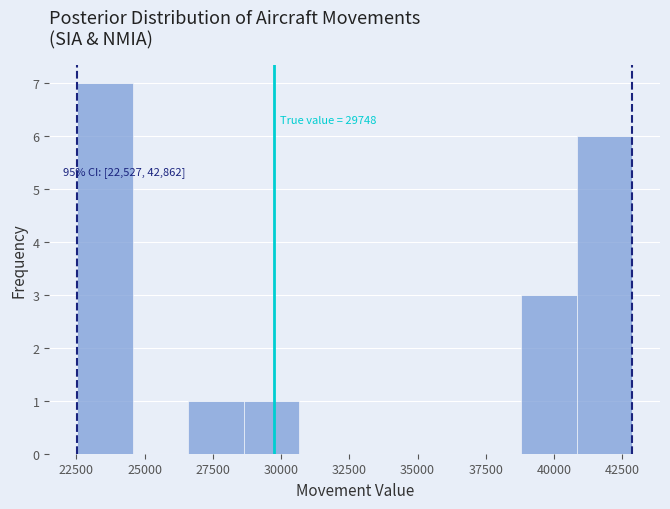

Over which range of the x-axis is the bar tallest?

22500 to 24500